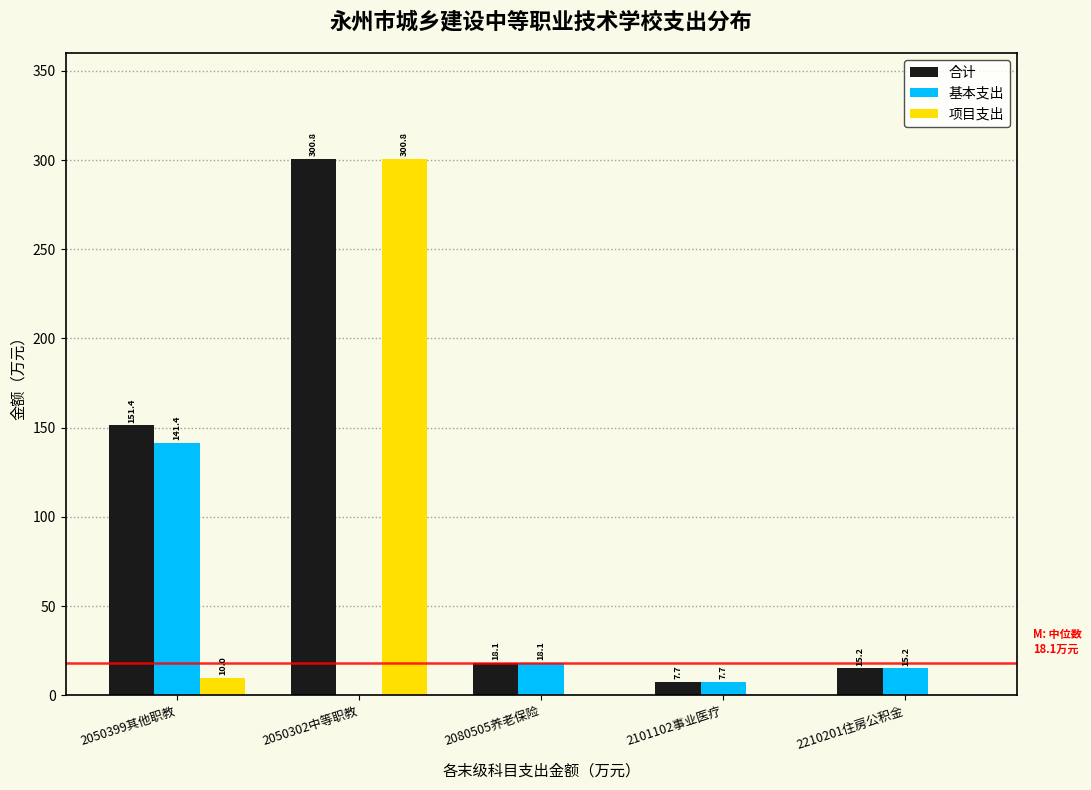

Reading left to right, transcribe all the data shown in this chart.

合计: 2050399其他职教=151.4	2050302中等职教=300.8	2080505养老保险=18.1	2101102事业医疗=7.7	2210201住房公积金=15.2
基本支出: 2050399其他职教=141.4	2050302中等职教=0.0	2080505养老保险=18.1	2101102事业医疗=7.7	2210201住房公积金=15.2
项目支出: 2050399其他职教=10.0	2050302中等职教=300.8	2080505养老保险=0.0	2101102事业医疗=0.0	2210201住房公积金=0.0